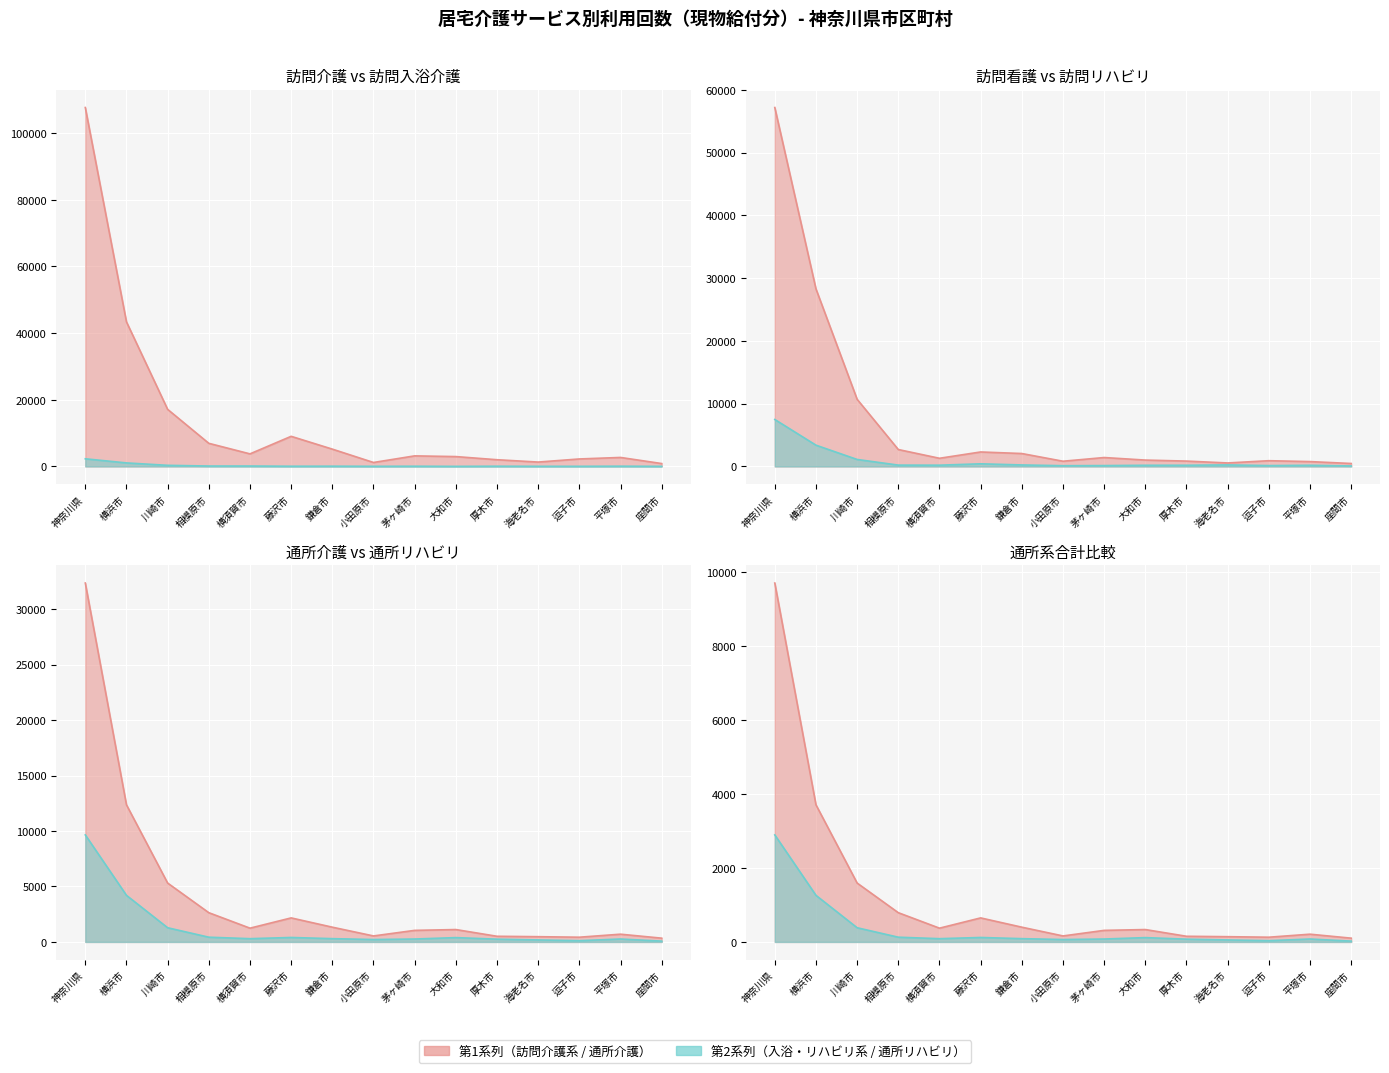

True or false: 訪問介護合計 and 訪問入浴介護合計 cross at least once.

False